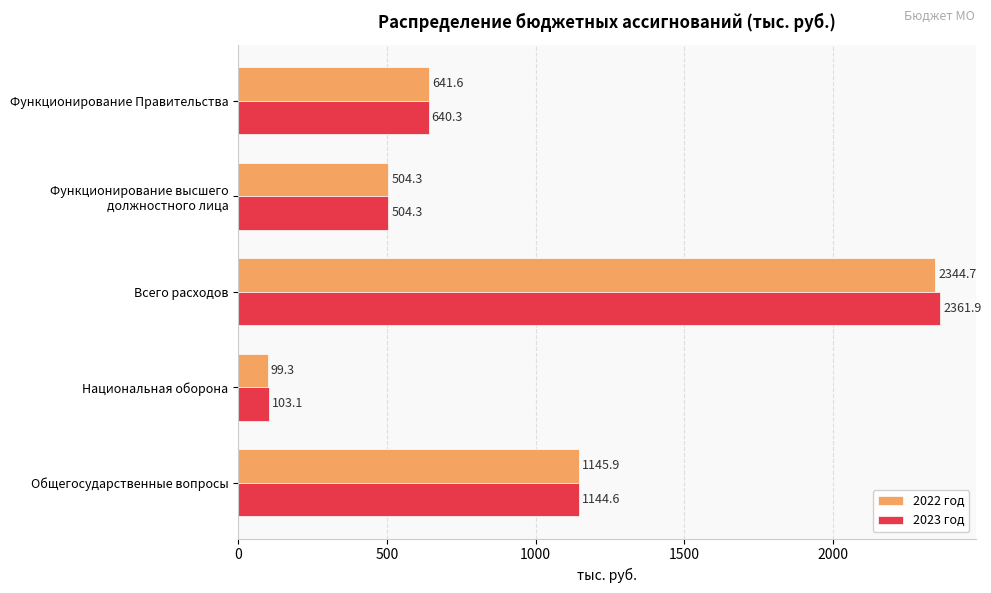

At Национальная оборона, list the series in order from largest to smallest.

2023 год, 2022 год